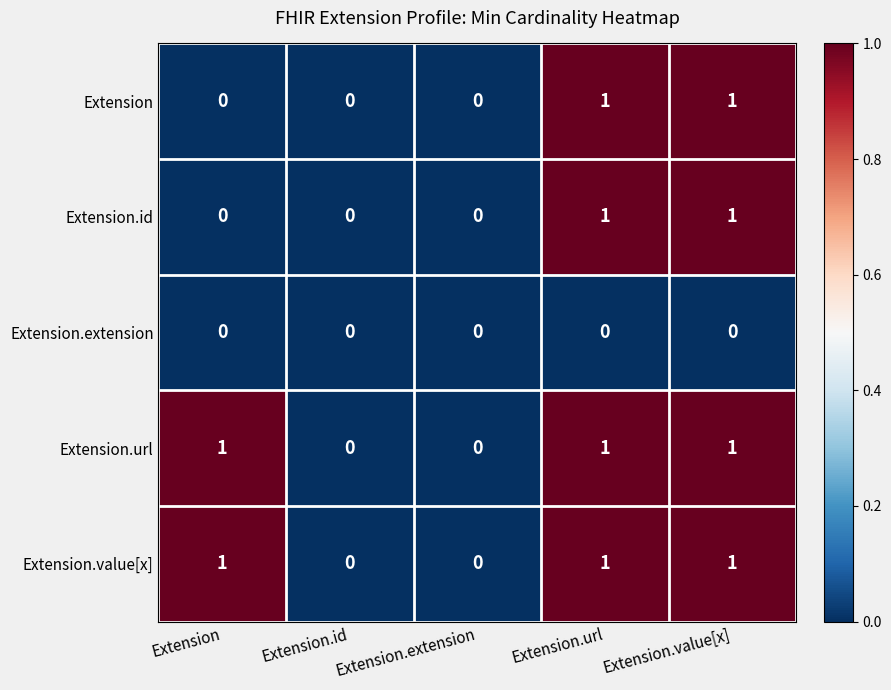

True or false: Extension.extension has a value of 0 at Extension.value[x].

True